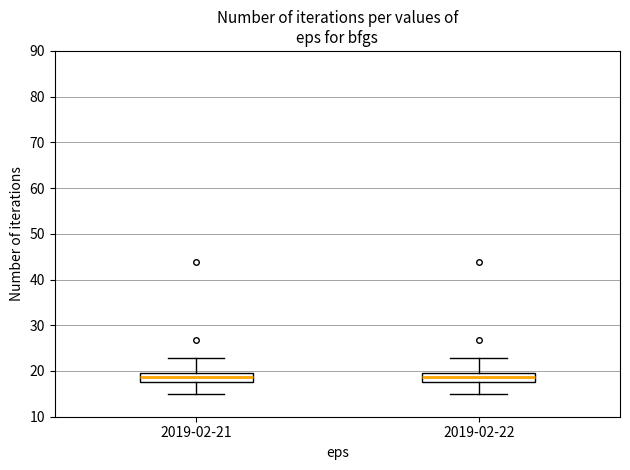

Where does the median line of the box for 2019-02-22 sit on the y-axis? The values are not printed on the chart, so give them approximately, as read against the axis.

19